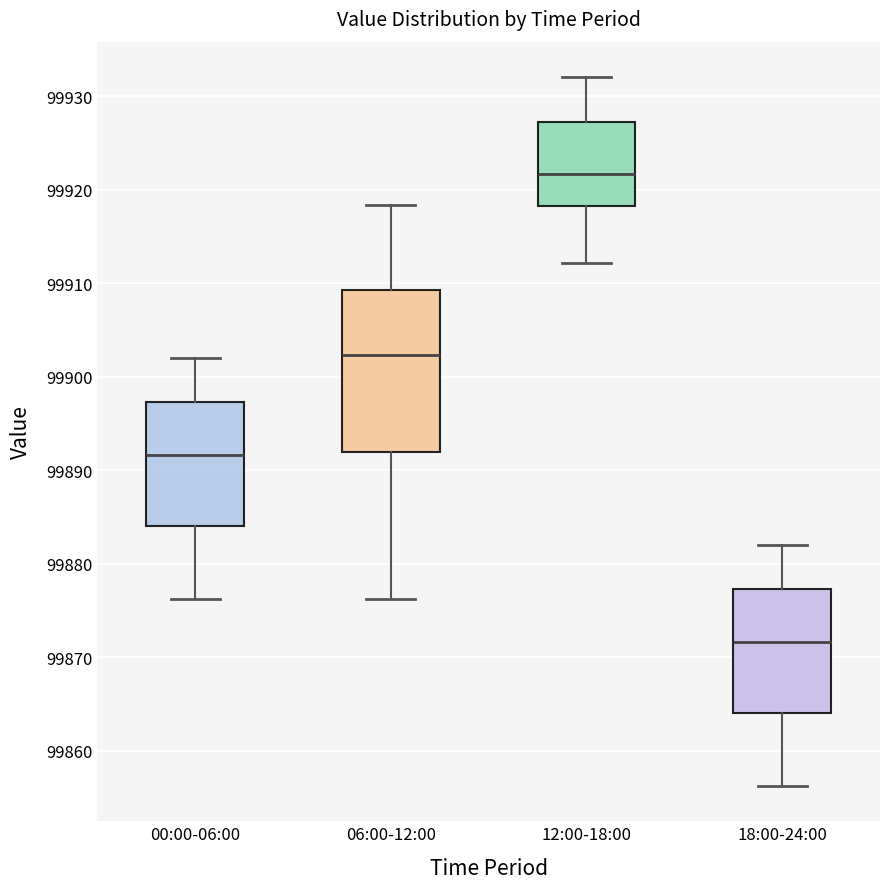

Which box's median line is the lowest?

18:00-24:00